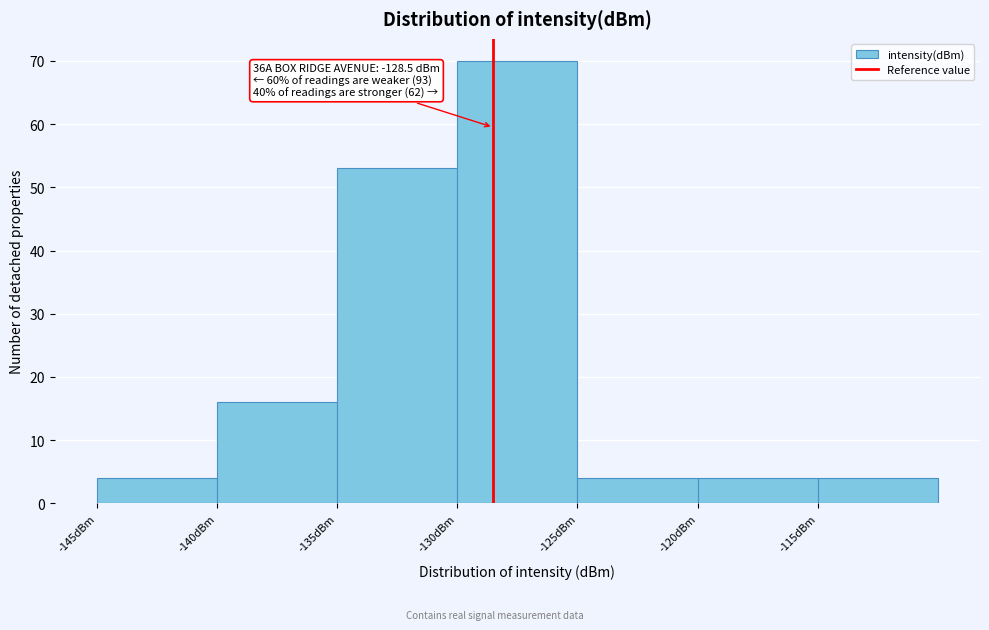

Over which range of the x-axis is the bar tallest?

-130 to -125